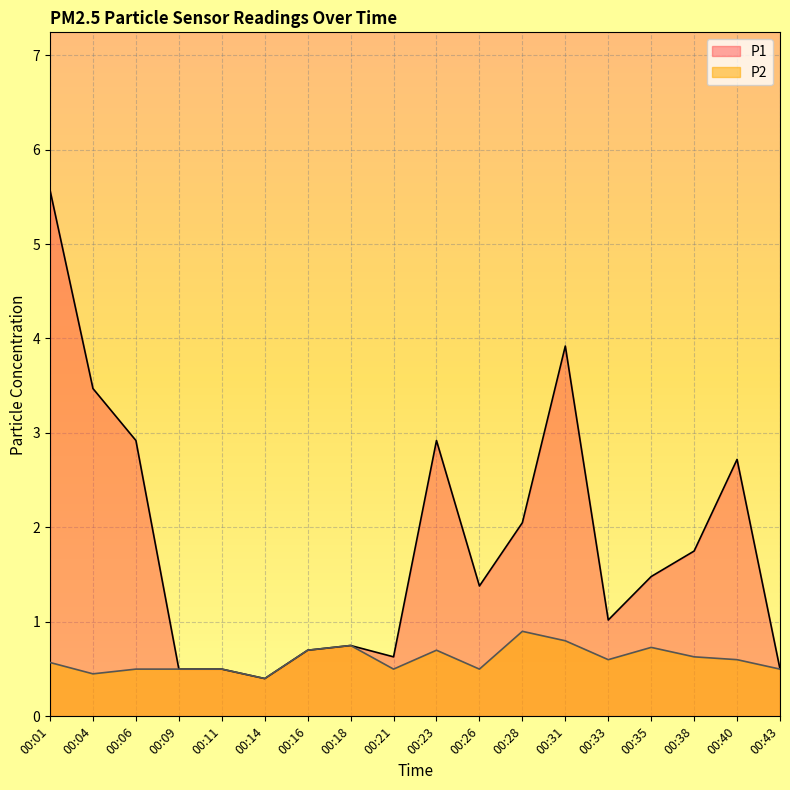

Reading right to left, list all the values displayed in this chart.

P1: 0.5	2.7	1.8	1.5	1.0	3.9	2.0	1.4	2.9	0.6	0.8	0.7	0.4	0.5	0.5	2.9	3.5	5.6
P2: 0.5	0.6	0.6	0.7	0.6	0.8	0.9	0.5	0.7	0.5	0.8	0.7	0.4	0.5	0.5	0.5	0.5	0.6